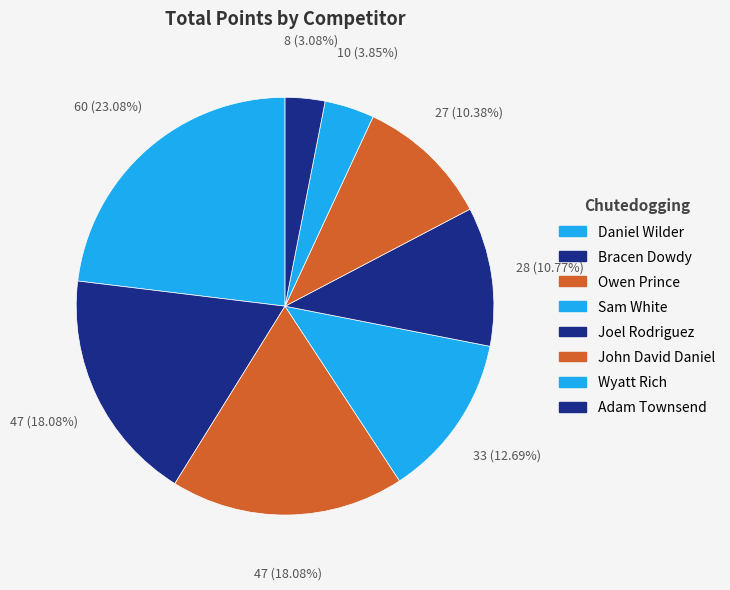

What is the largest slice in the pie chart?

Daniel Wilder